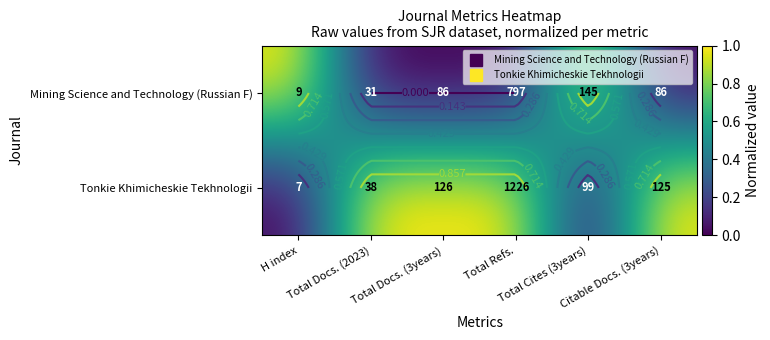

What is the difference between the maximum and second lowest values in the Mining Science and Technology (Russian F) series?

1.0